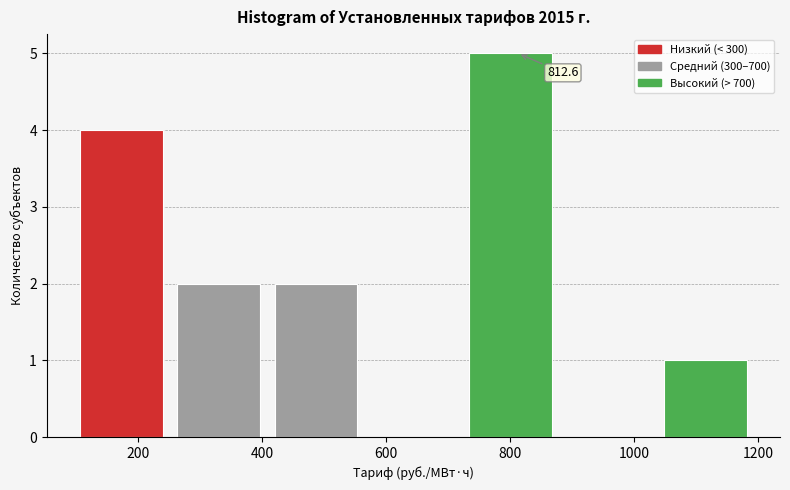

Which range on the x-axis has the tallest bar?

740 to 900